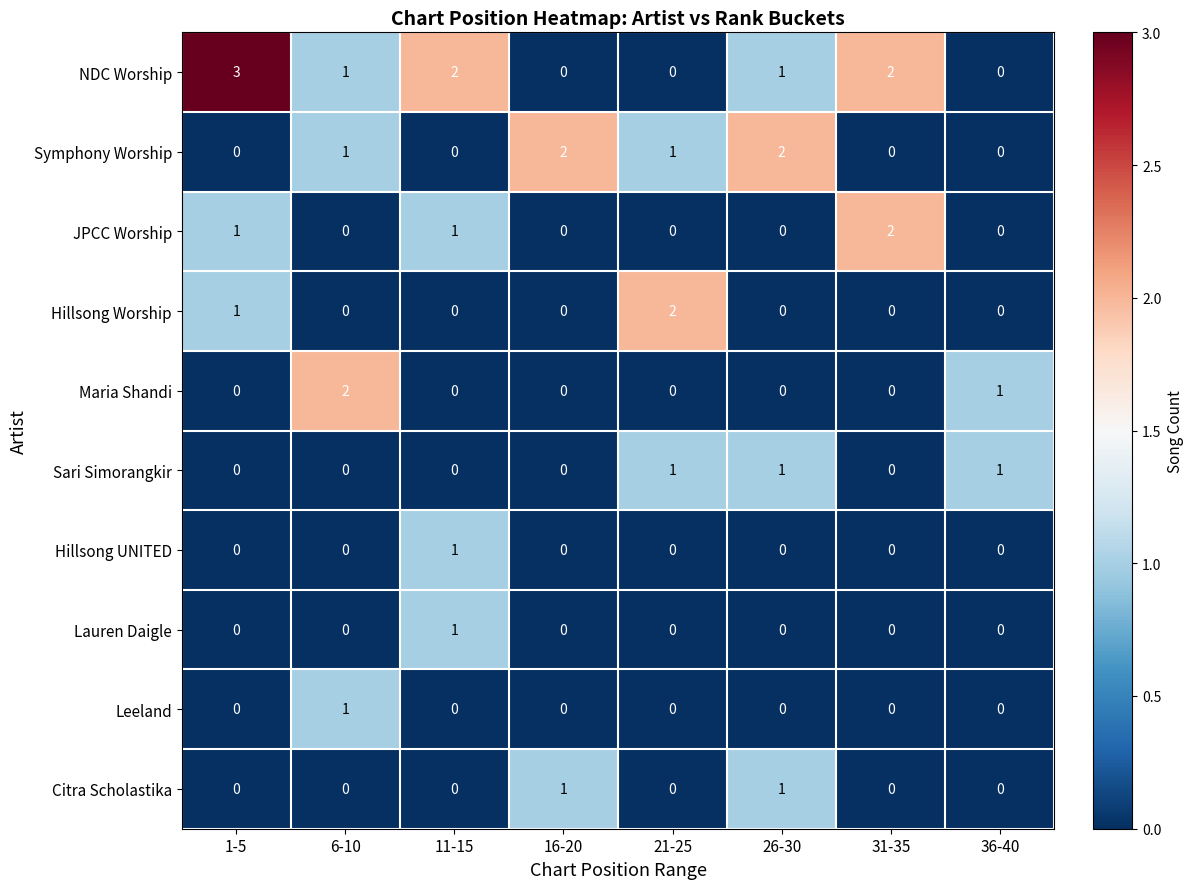

Count the Hillsong UNITED values in the range 0 to 1.

8